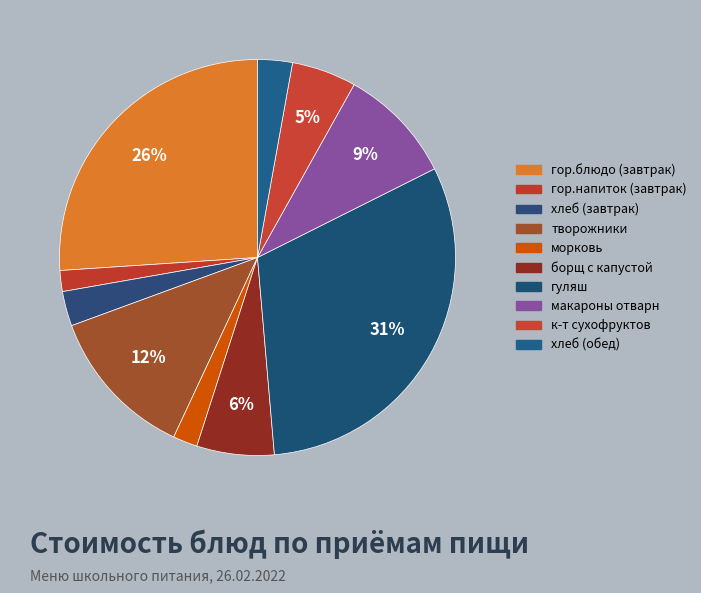

To the nearest percent, what is the difference between the хлеб (завтрак) and макароны отварн slice percentages?

7%